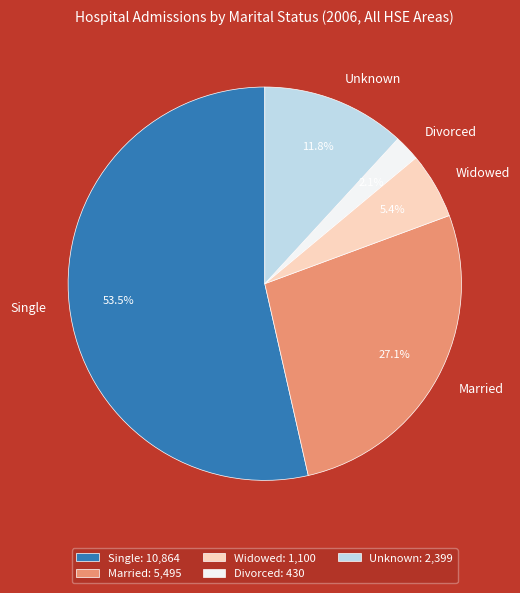

To the nearest percent, what is the average slice percentage?

20%